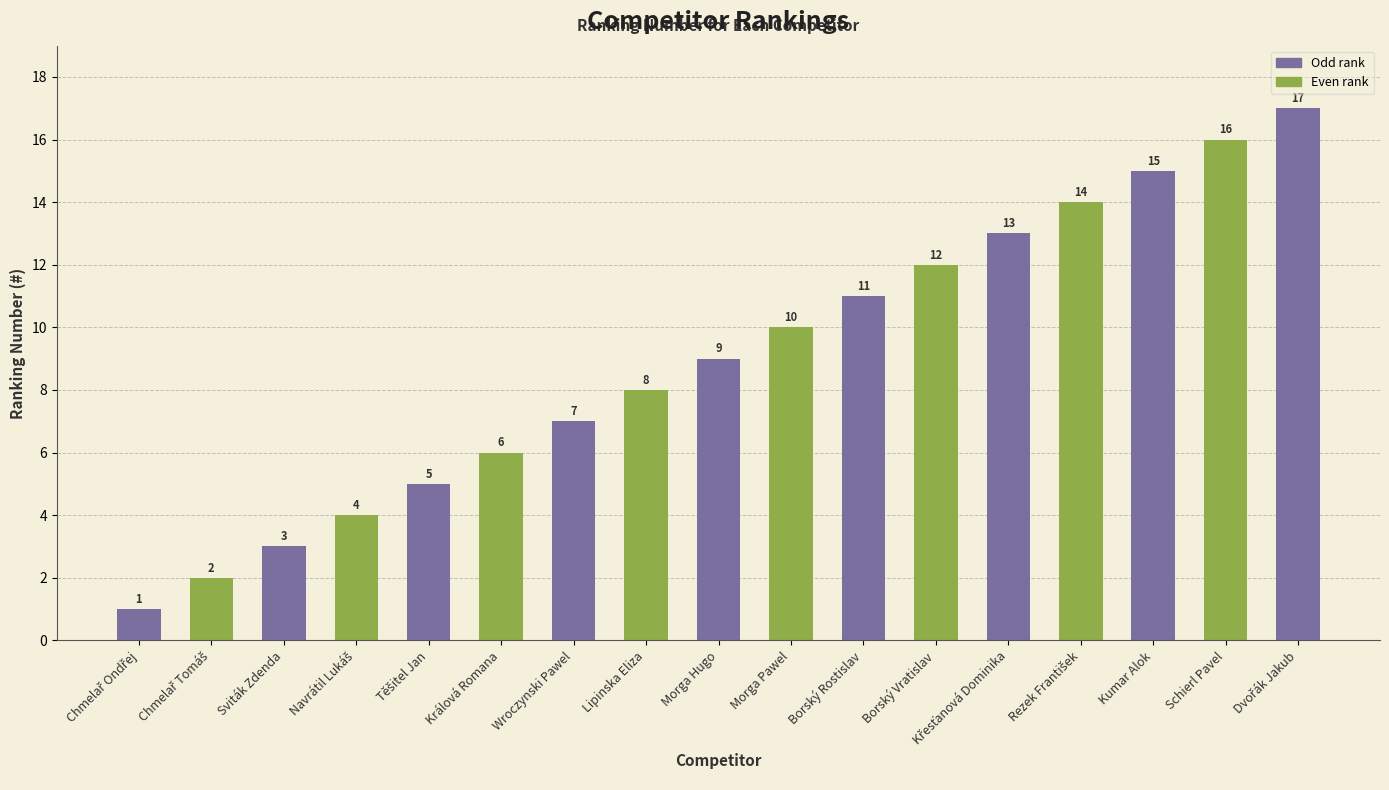

Are the bars grouped side by side (vs. stacked)?

No